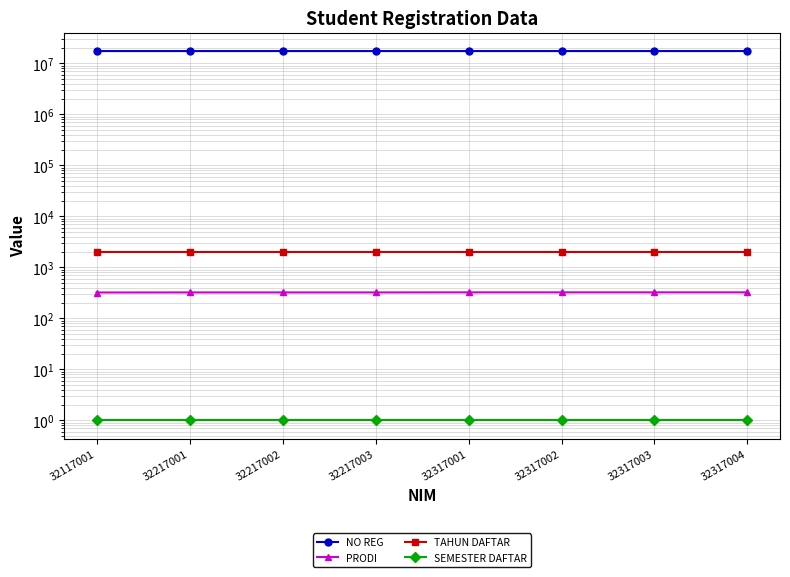

What is the spread (max minus min) of values at 32317001?

17300095